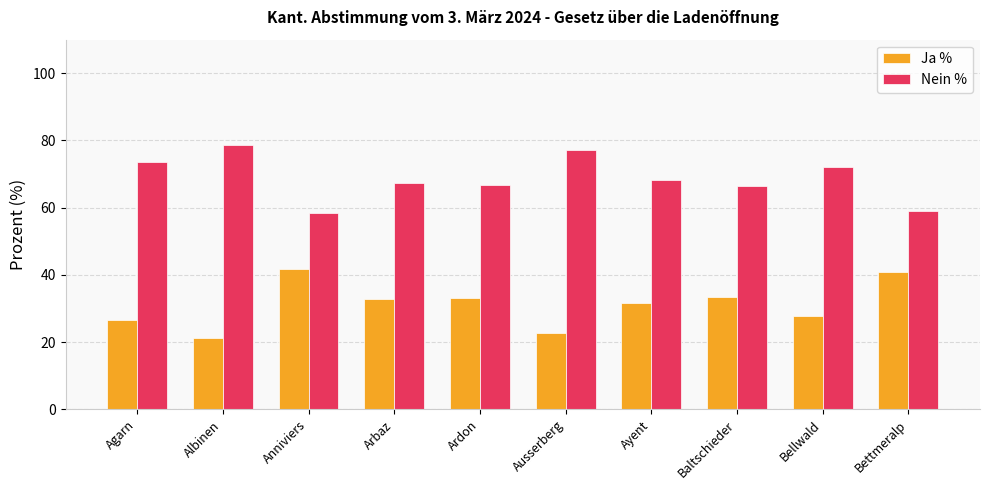

How many distinct data groups are displayed?

2